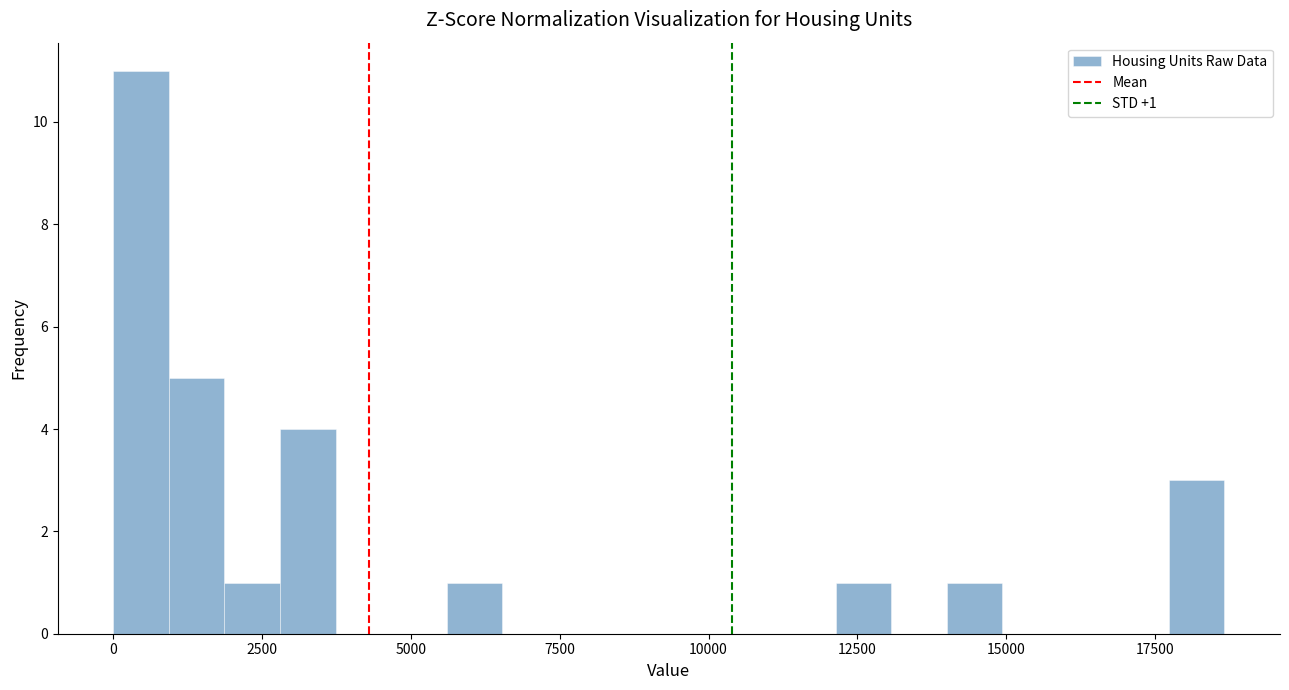

Around what value on the x-axis is the tallest bar? Give the approximate position of its centre, as read against the axis.

500